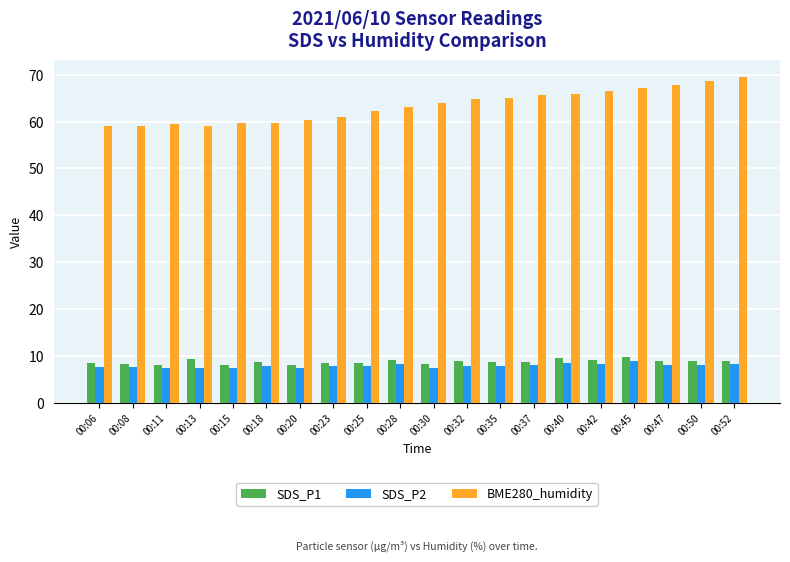

At 00:32, list the series in order from largest to smallest.

BME280_humidity, SDS_P1, SDS_P2